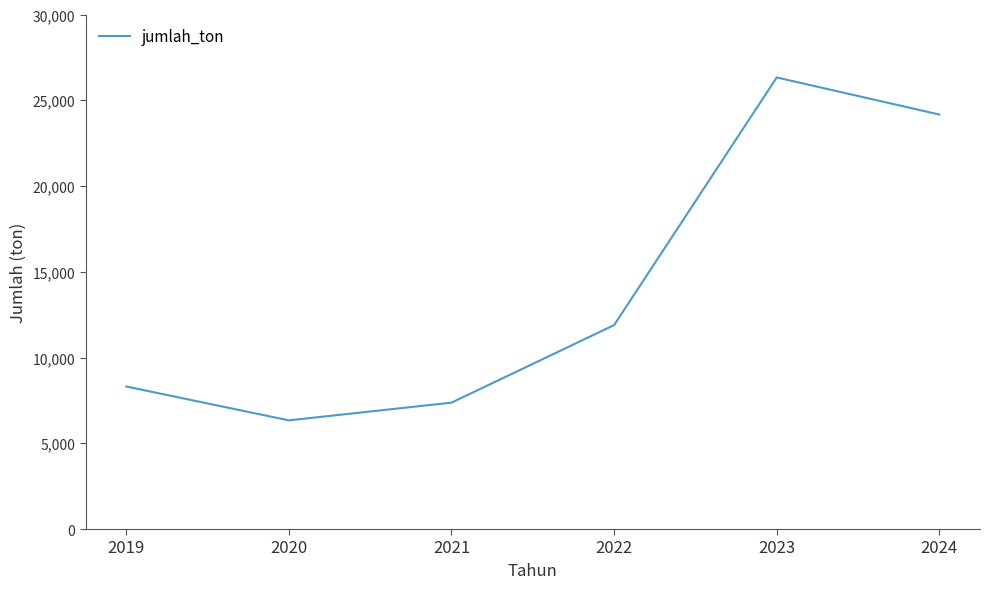

Which has a higher value, 2022 or 2024?

2024